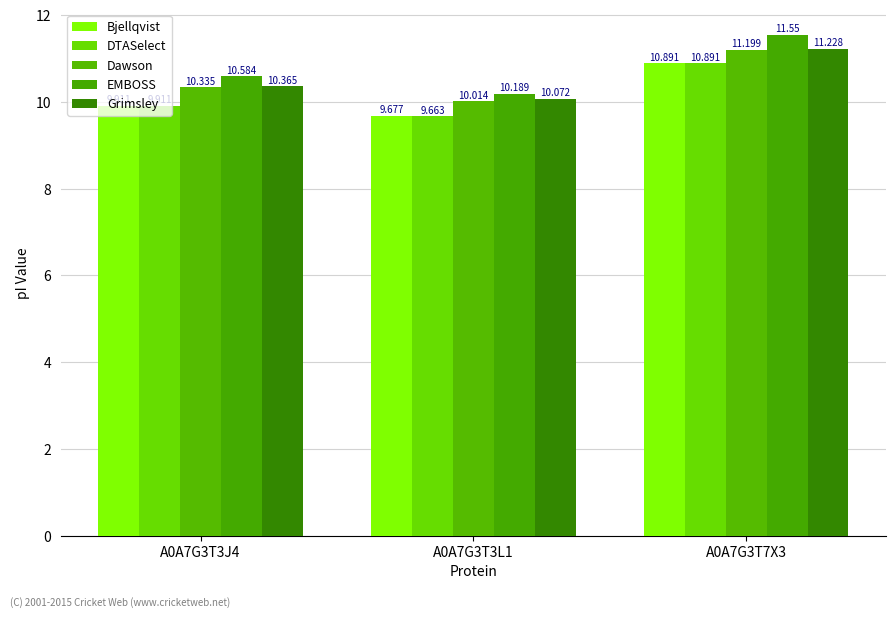

What is the spread (max minus min) of values at A0A7G3T3J4?

0.7